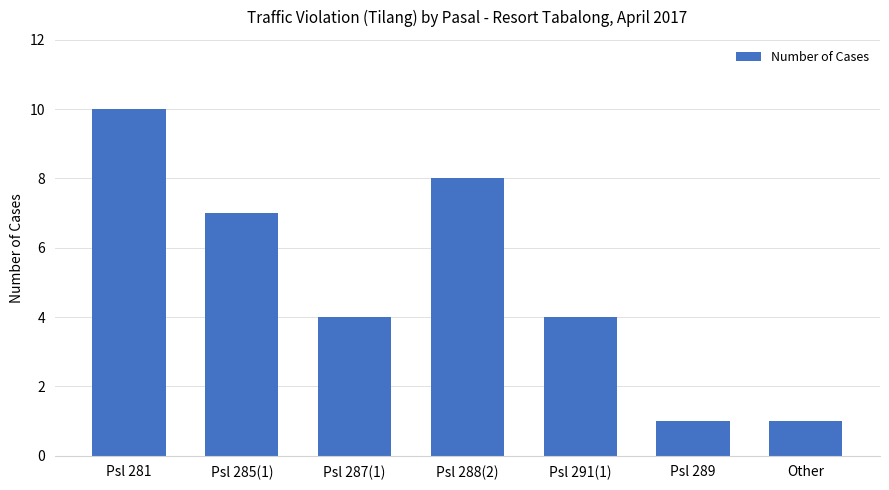

How many categories are shown in the chart?

7